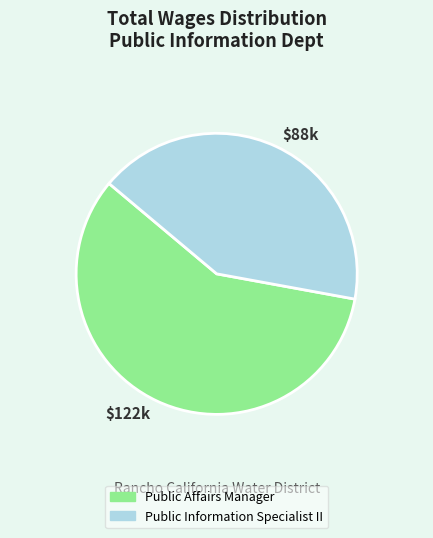

Which category has the smallest portion of the pie?

Public Information Specialist II